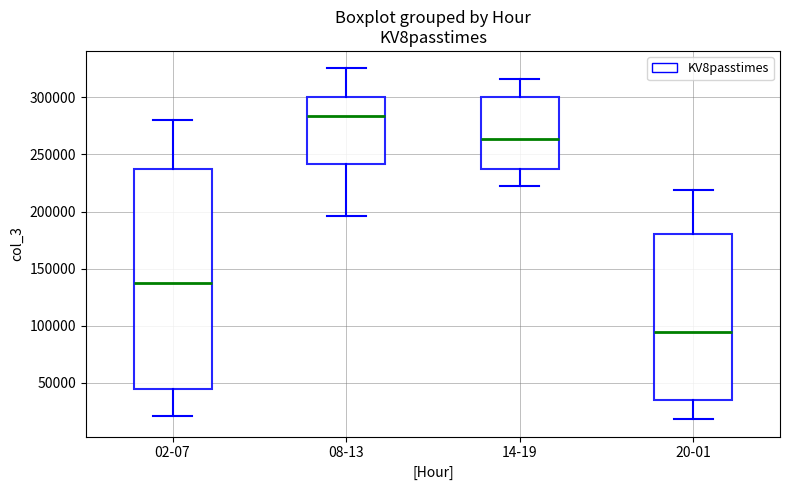

Which box has the lowest median line?

20-01